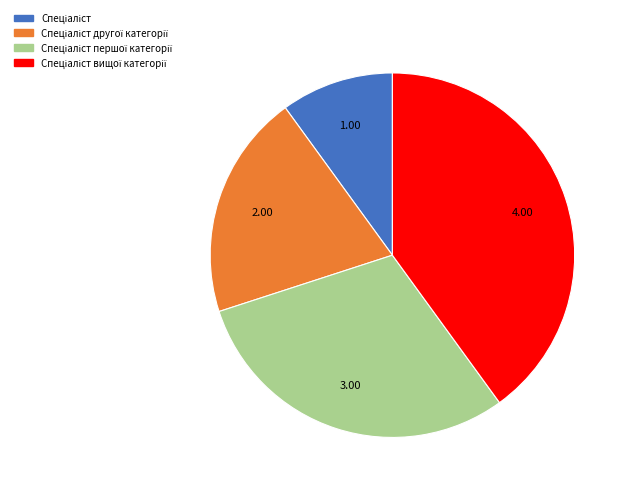

Does any single category account for the majority?

No